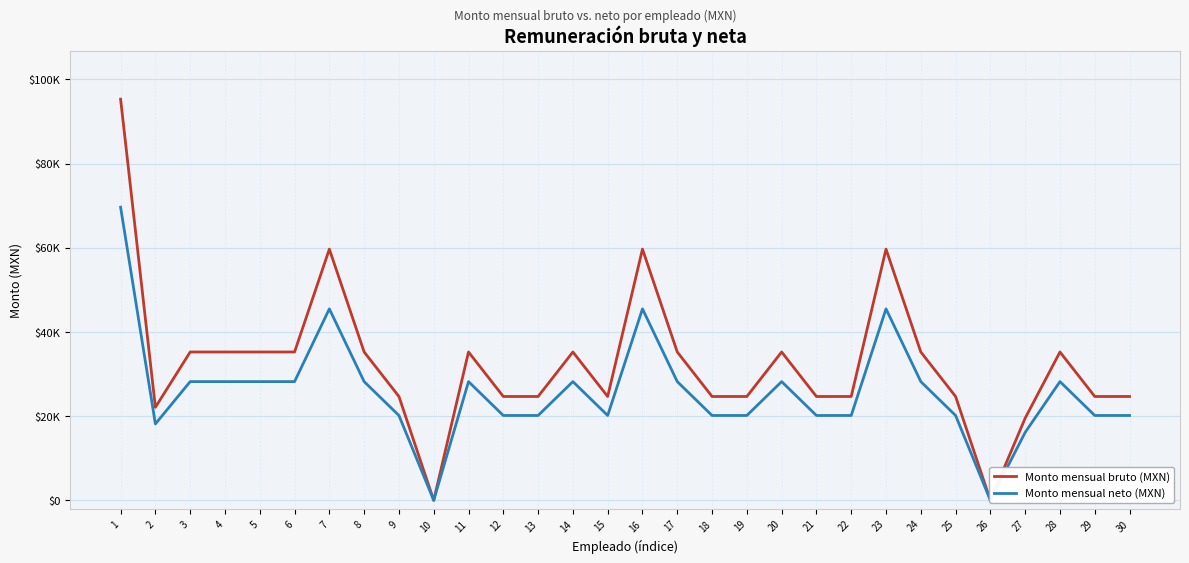

Between 9 and 23, which is larger?

23